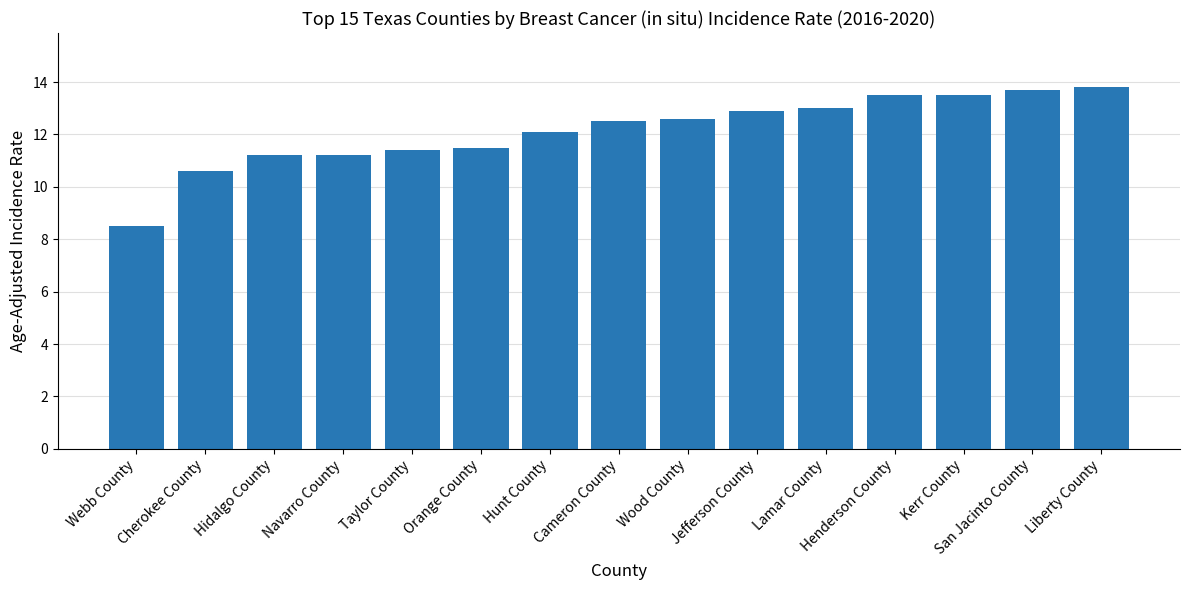

What position from the right is Liberty County?

1